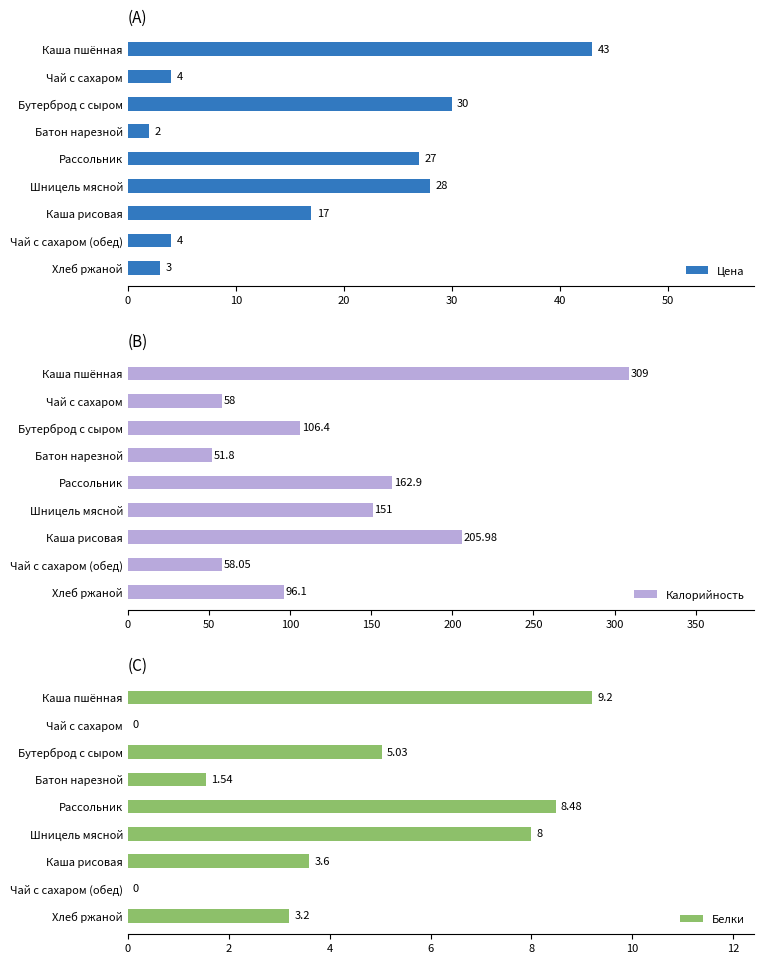

True or false: Цена has a value of 3 at Хлеб ржаной.

True